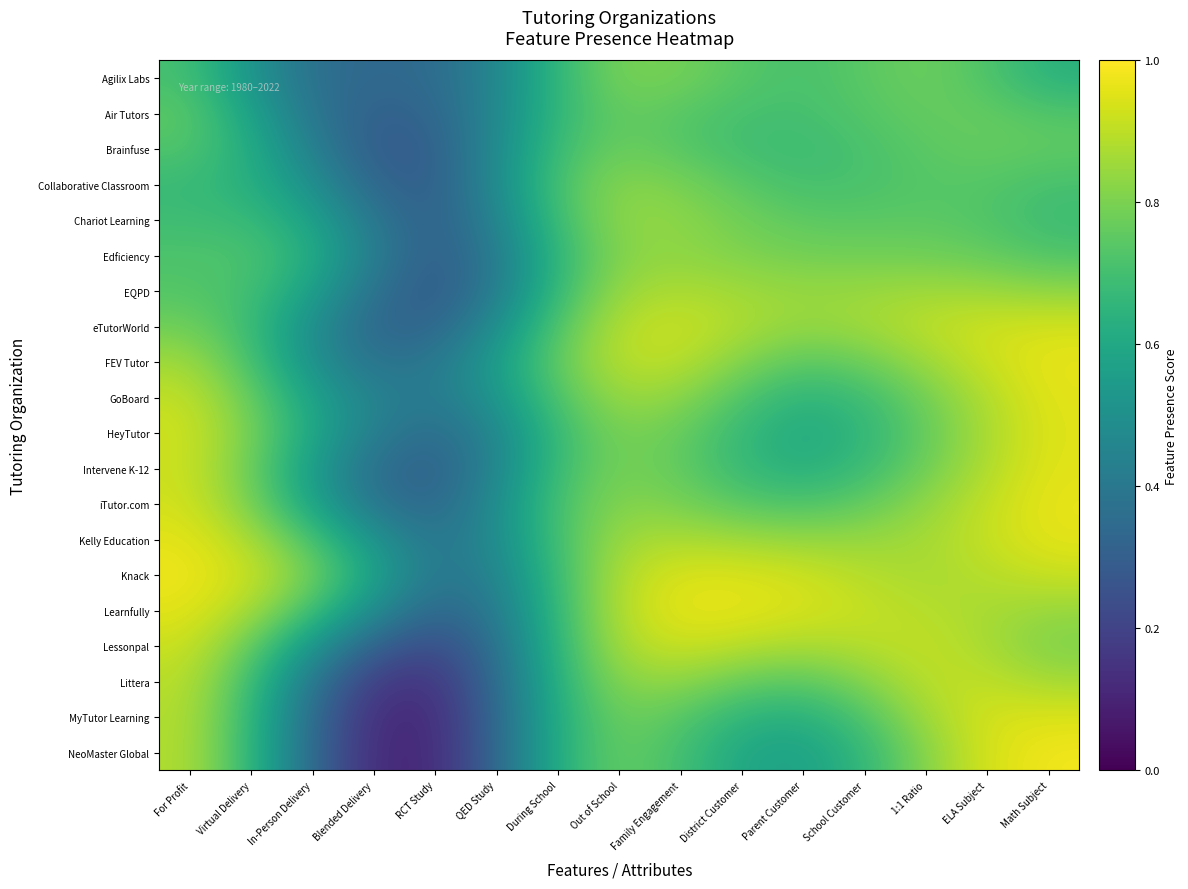

What is the smallest value displayed?

0.1